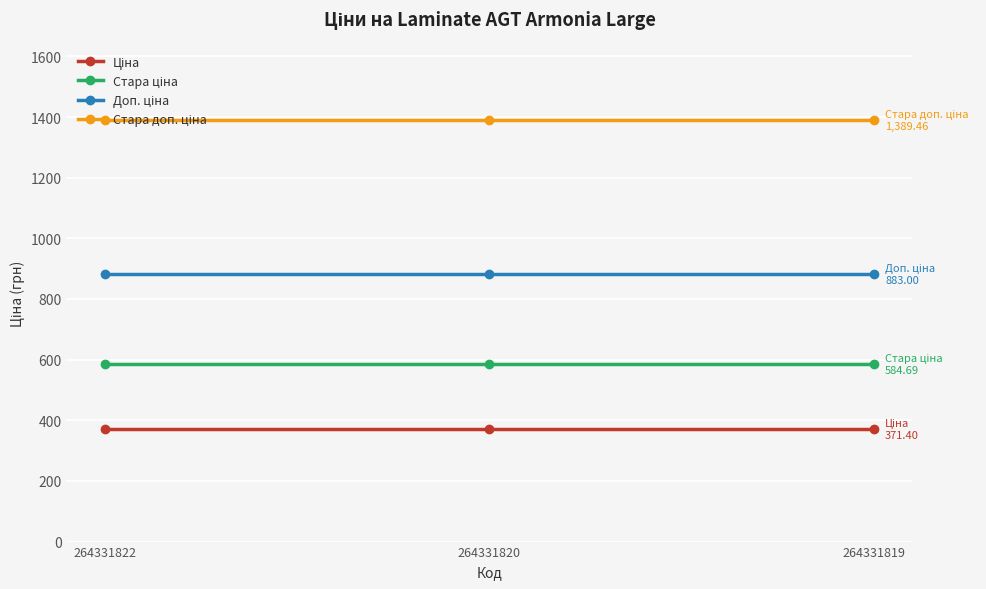

What is the spread (max minus min) of values at 264331820?

1018.1